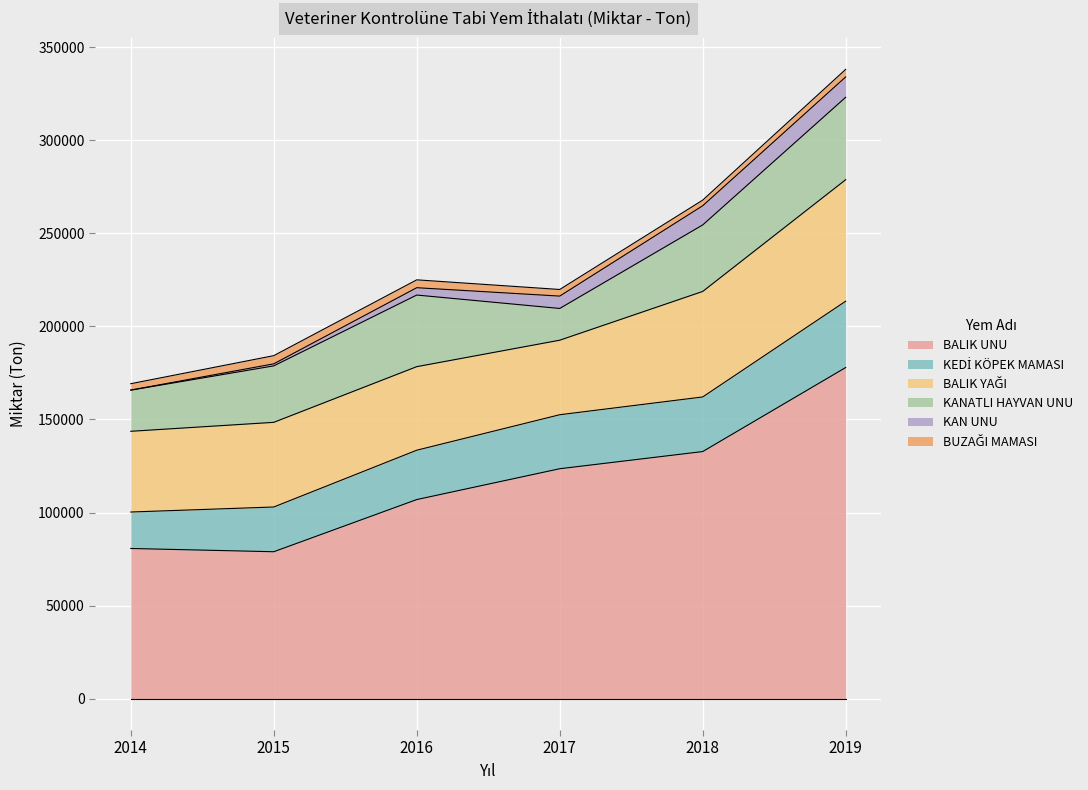

Reading left to right, what are all the values shown in this chart?

BALIK UNU: 80671.9	78918.7	106962.1	123532.9	132763.1	177926.2
KEDİ KÖPEK MAMASI: 19596.3	24045.0	26525.0	29024.4	29352.2	35650.8
BALIK YAĞI: 43386.1	45504.8	44906.4	40055.2	56706.1	65318.4
KANATLI HAYVAN UNU: 22112.5	30349.4	38491.3	17069.2	35751.2	44292.1
KAN UNU: 50.0	1093.0	3942.8	6638.9	10312.4	10931.8
BUZAĞI MAMASI: 3421.8	4400.2	4230.7	3560.3	3025.9	4075.7